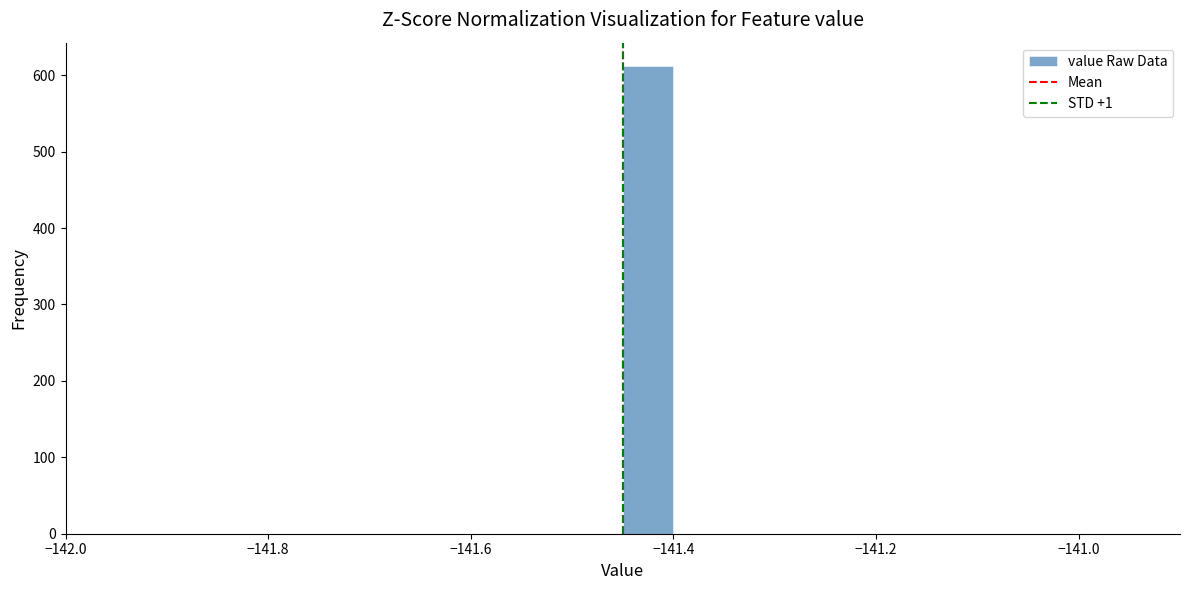

Around what value on the x-axis is the tallest bar? Give the approximate position of its centre, as read against the axis.

-141.42